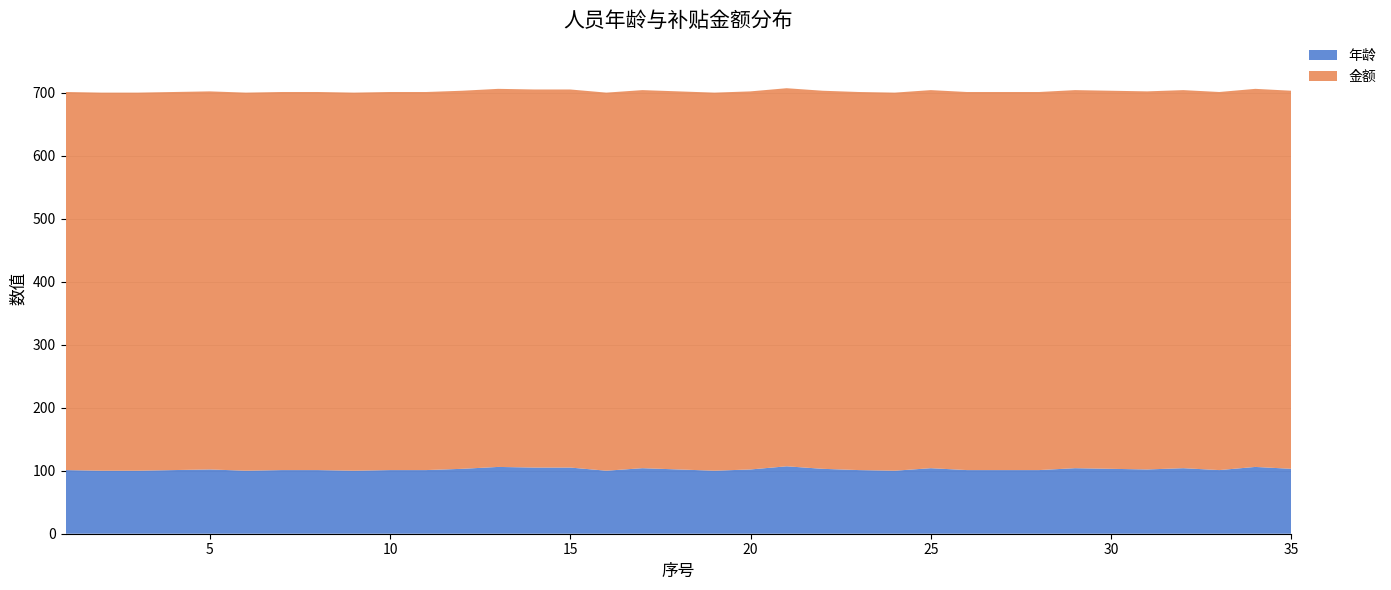

Reading left to right, extract all data points from this chart.

年龄: 101	100	100	101	102	100	101	101	100	101	101	103	106	105	105	100	104	102	100	102	107	103	101	100	104	101	101	101	104	103	102	104	101	106	103
金额: 600	600	600	600	600	600	600	600	600	600	600	600	600	600	600	600	600	600	600	600	600	600	600	600	600	600	600	600	600	600	600	600	600	600	600